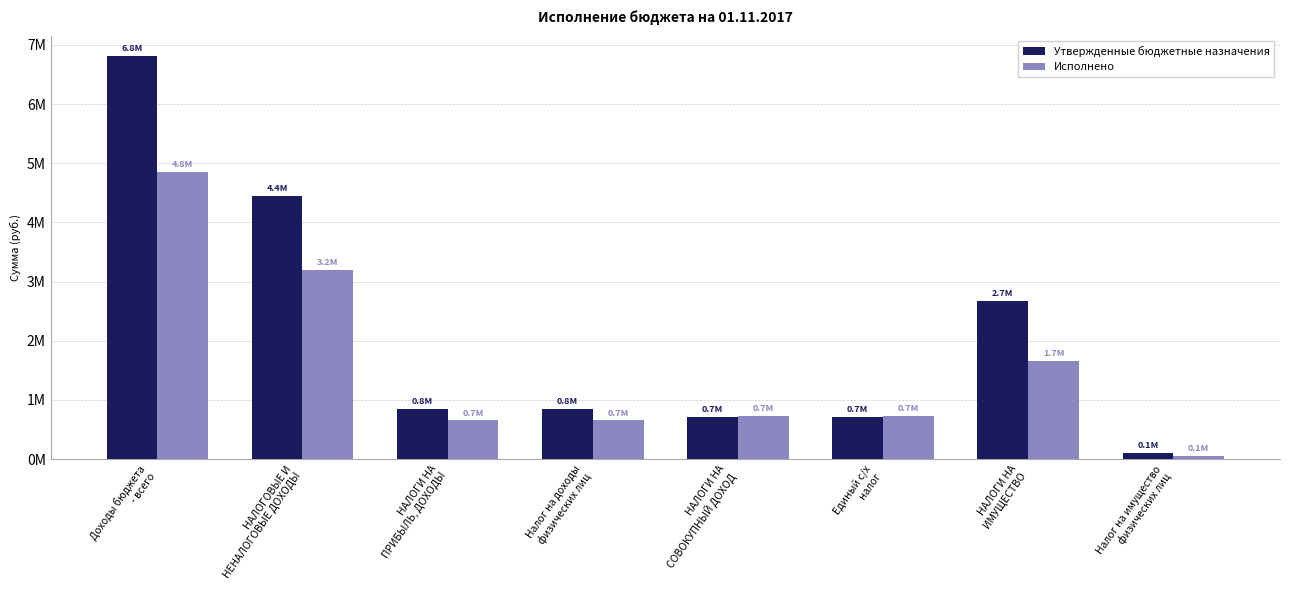

What are all the series names shown in the legend?

Утвержденные бюджетные назначения, Исполнено